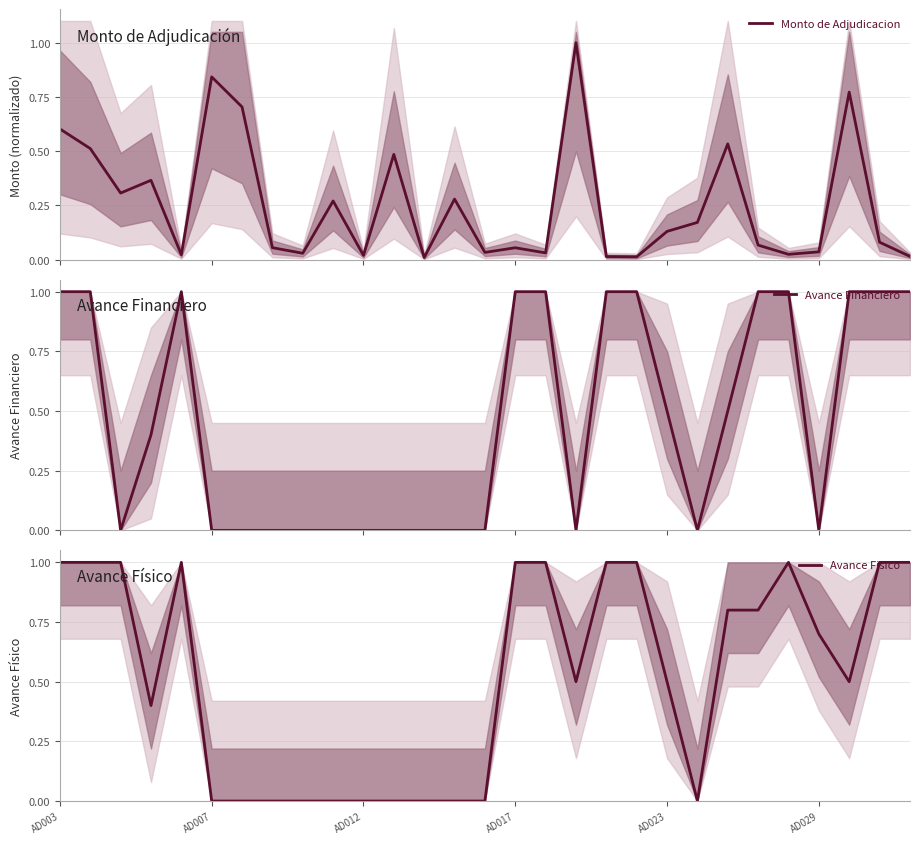

How many data points in Avance Financiero are above 0?

15